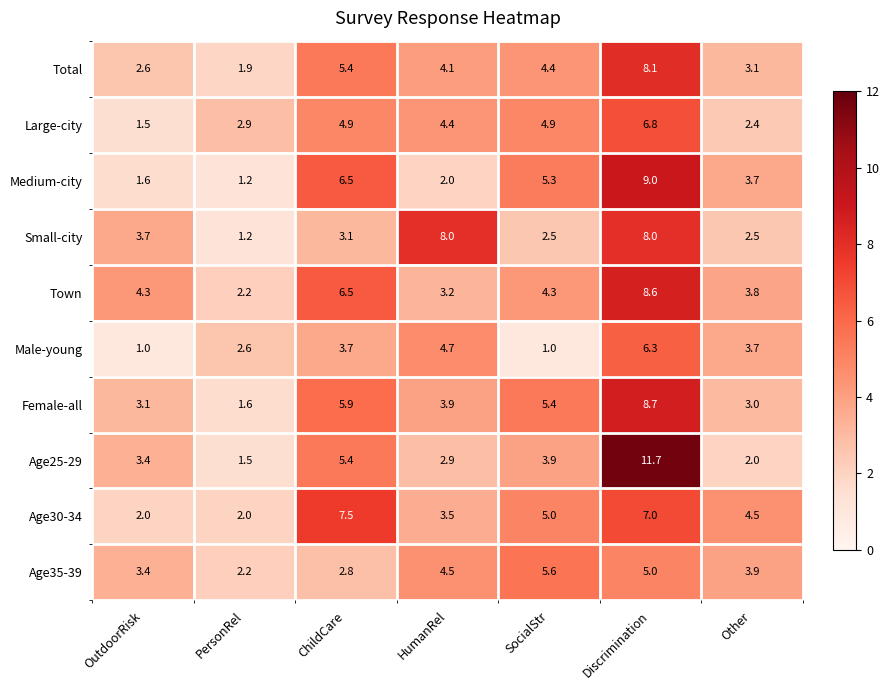

What is the sum of all Medium-city values?

29.3